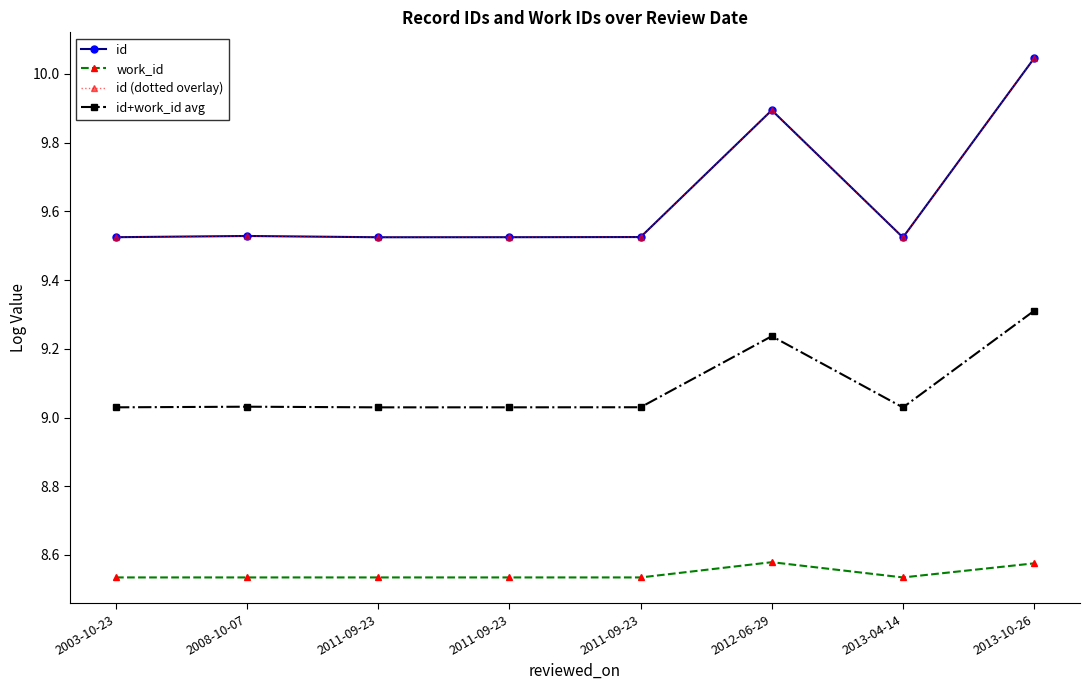

What is the label of the 5th point from the right?

2011-09-23